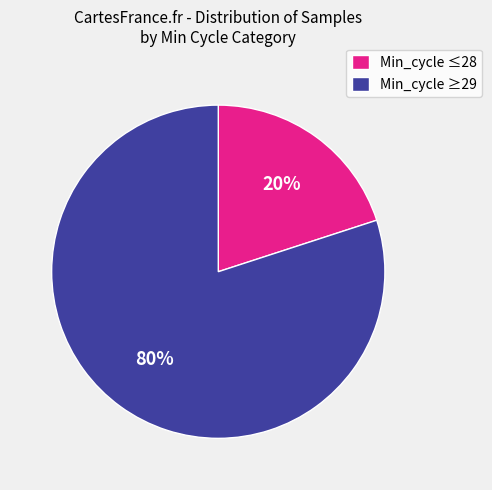

To the nearest percent, what portion does Min_cycle ≥29 represent?

80%